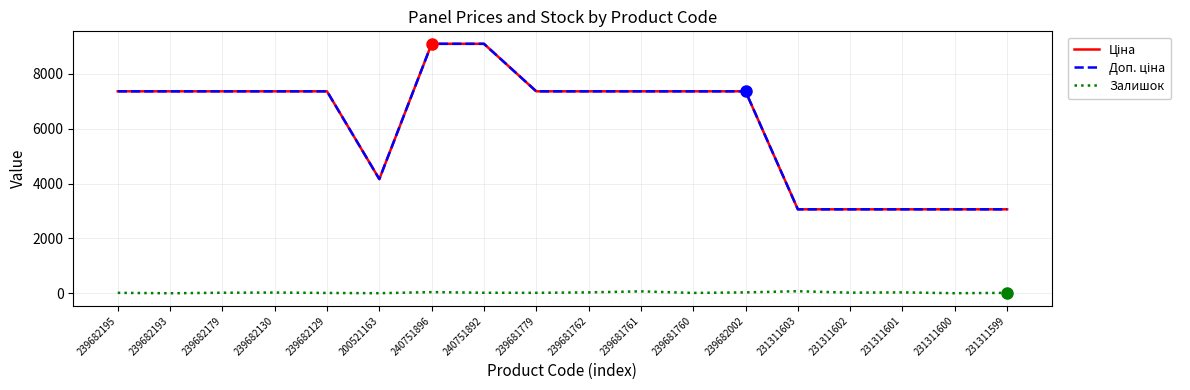

What is the greatest value displayed?

9092.0